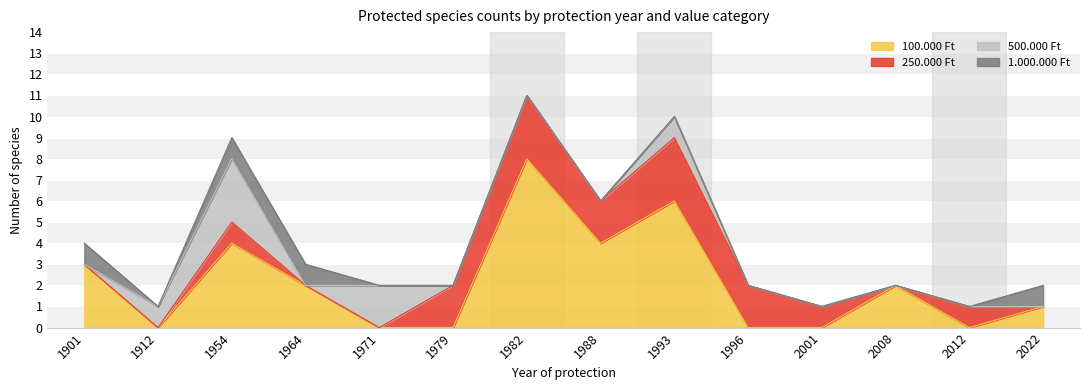

Which category has the lowest value in the 500.000 Ft series?

1901